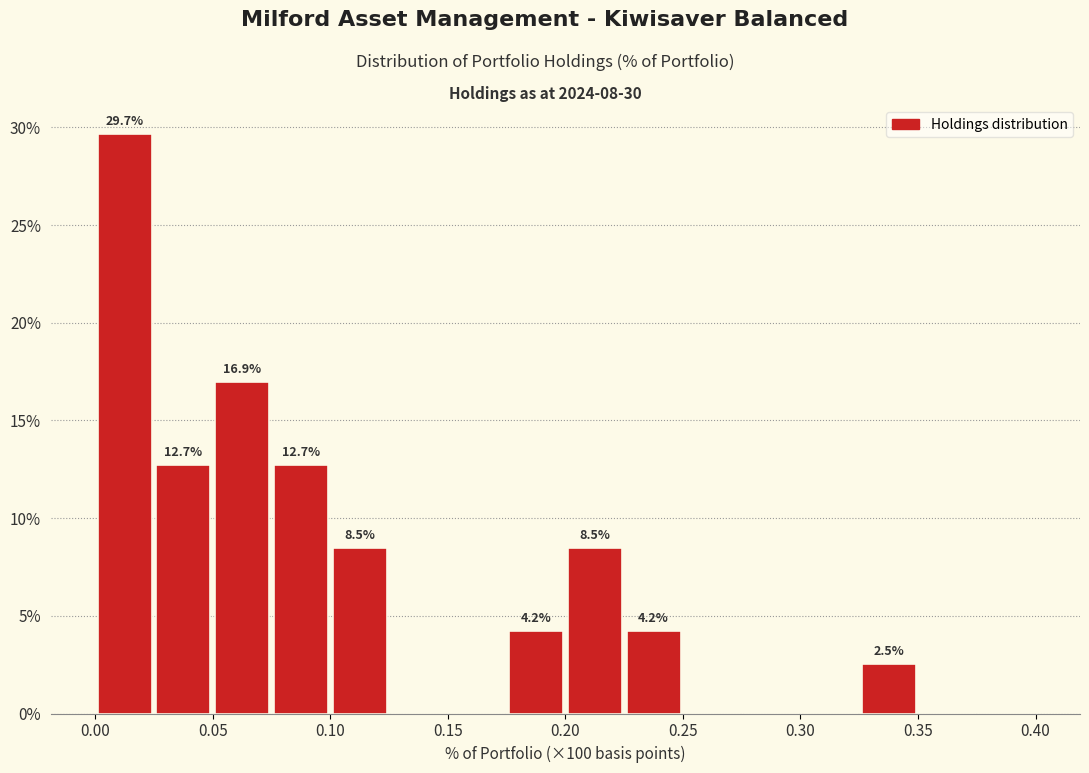

Which range on the x-axis has the tallest bar?

0.000 to 0.025